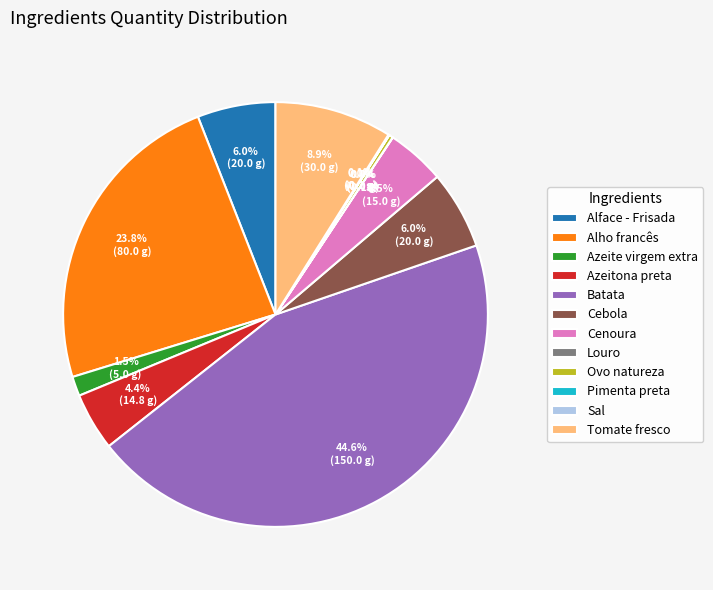

What is the total percentage of Alface - Frisada and Tomate fresco?

14.9%